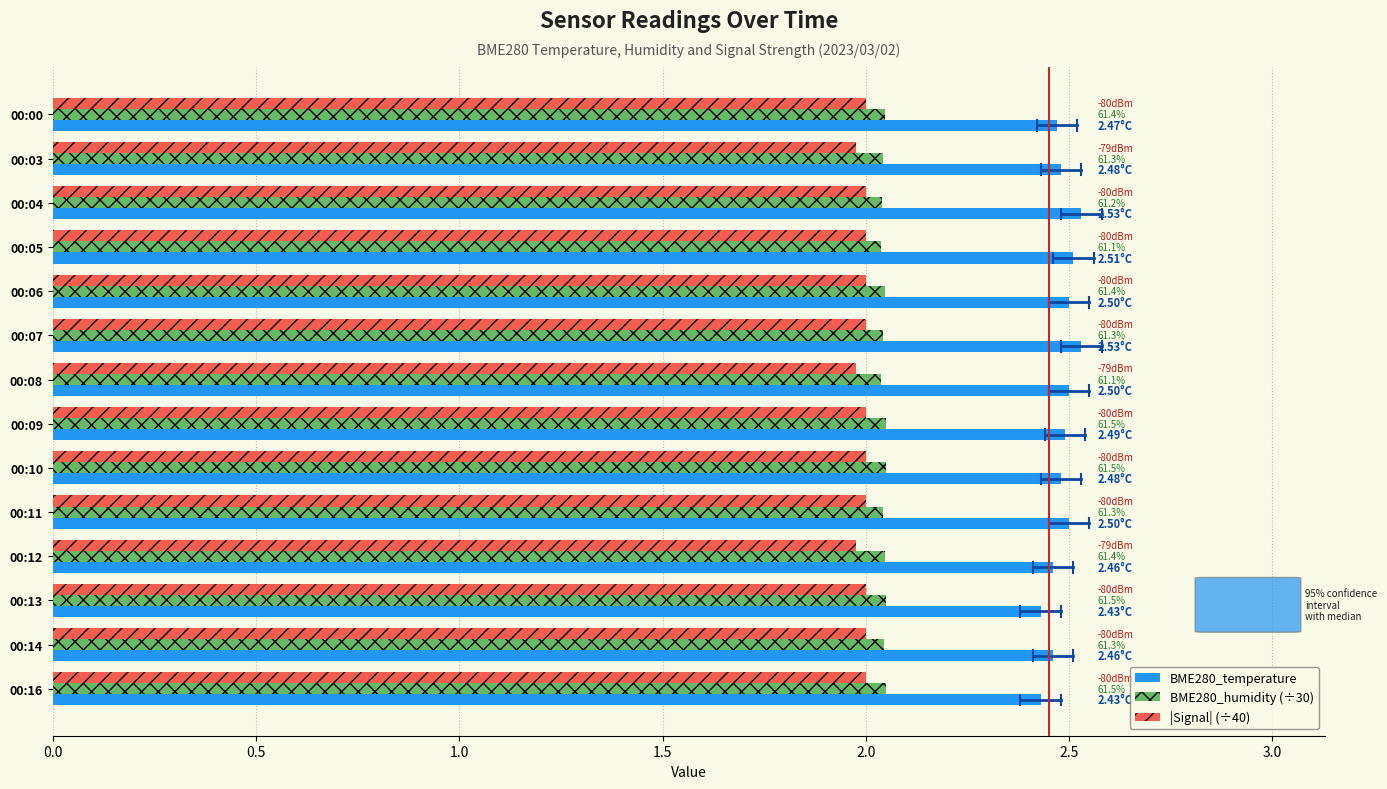

What is the spread (max minus min) of values at 00:16?

0.4